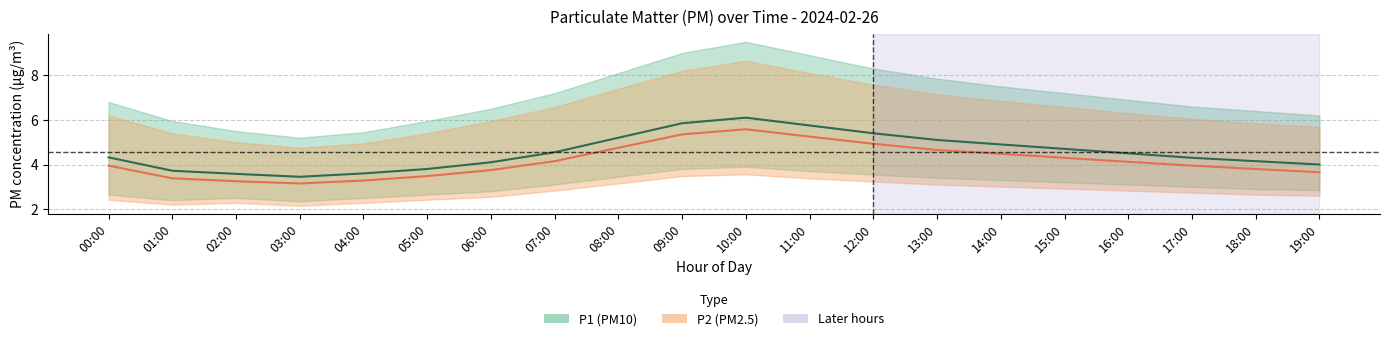

What is the difference between the highest and lowest values at 09:00?

0.5